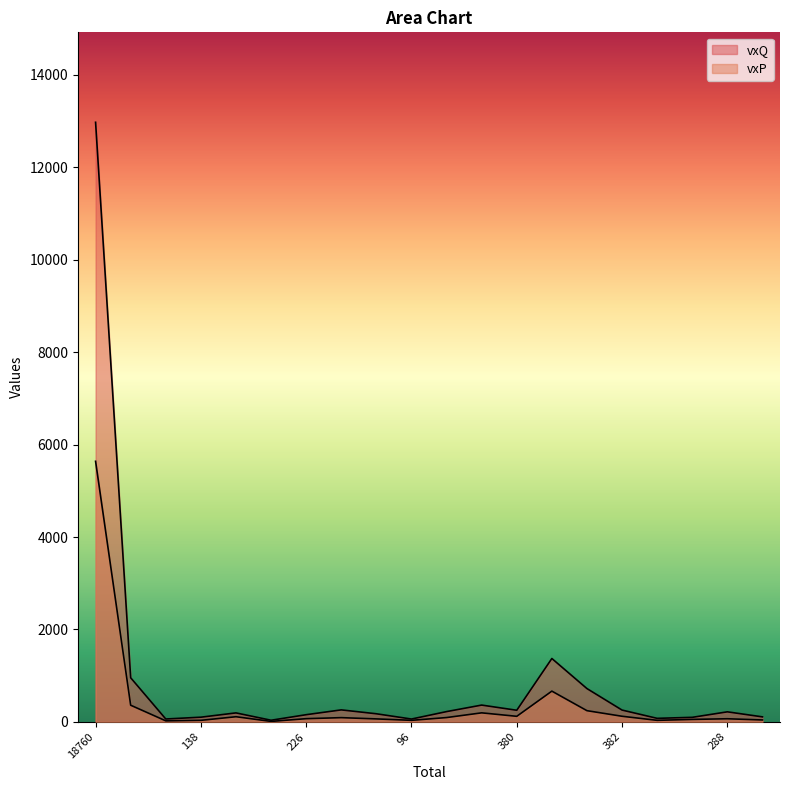

What is the sum of all vxP values?

8081